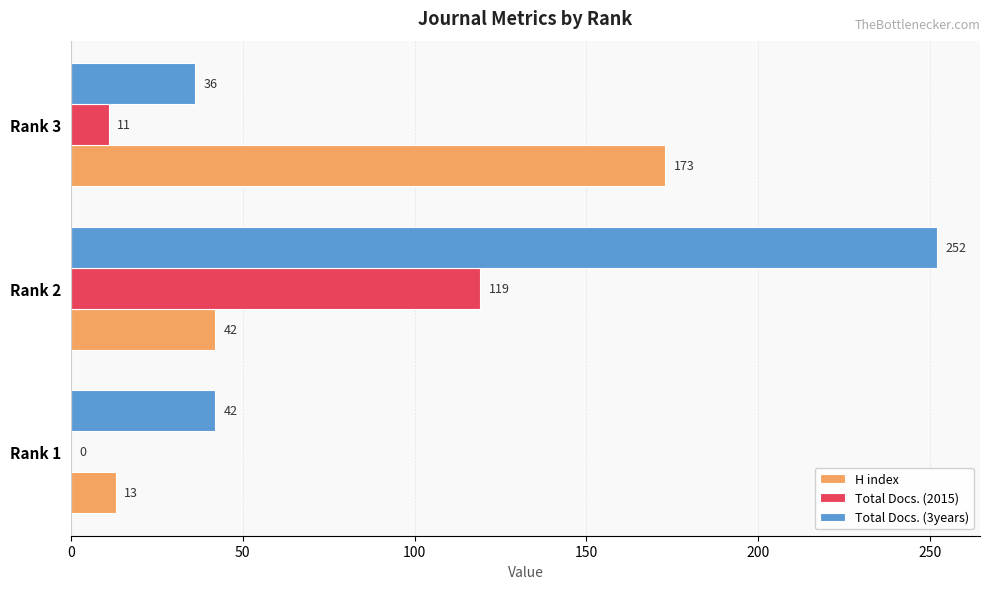

What is the maximum value shown in the chart?

252